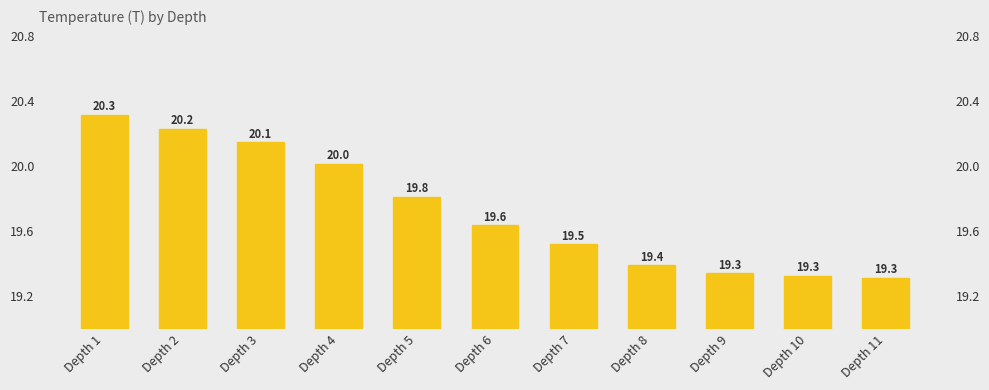

What is the value of the 2nd bar from the left?

20.2